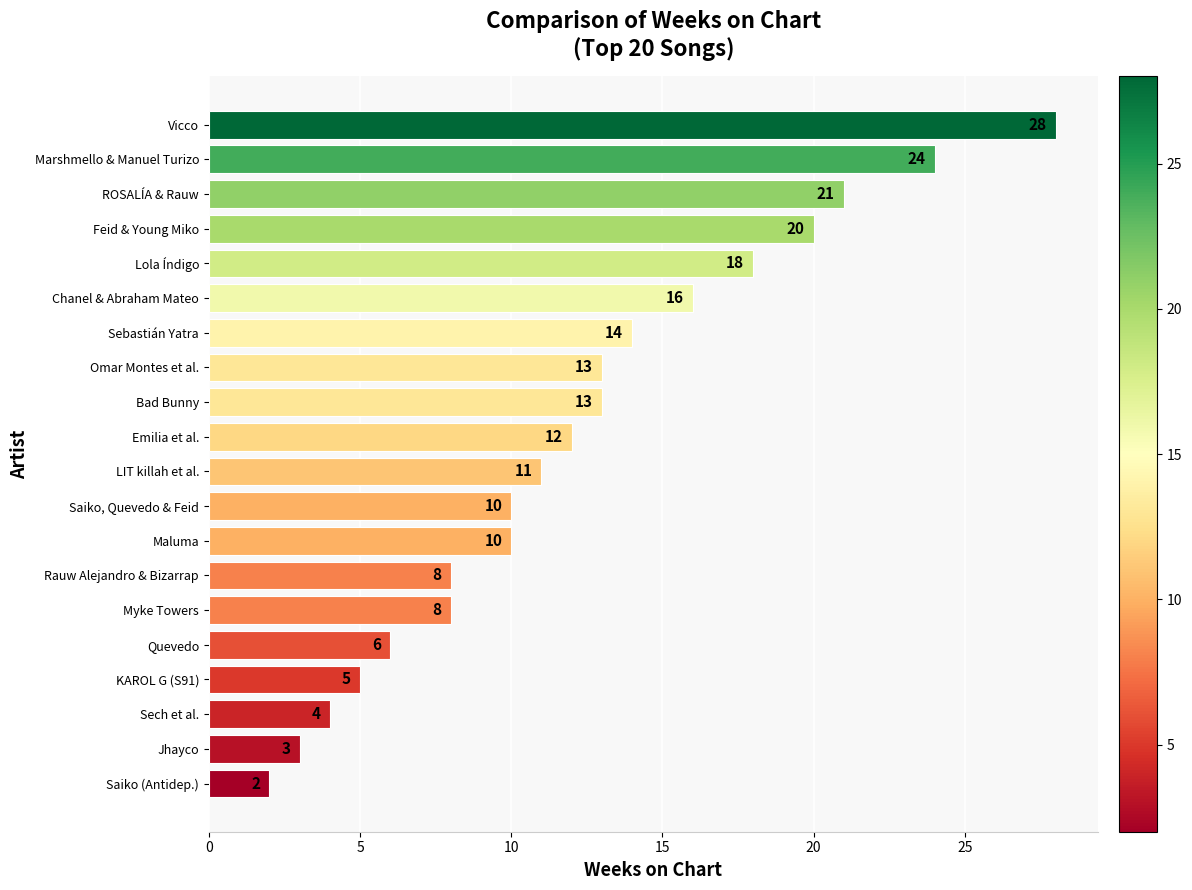

The value at Jhayco is 4. True or false?

False